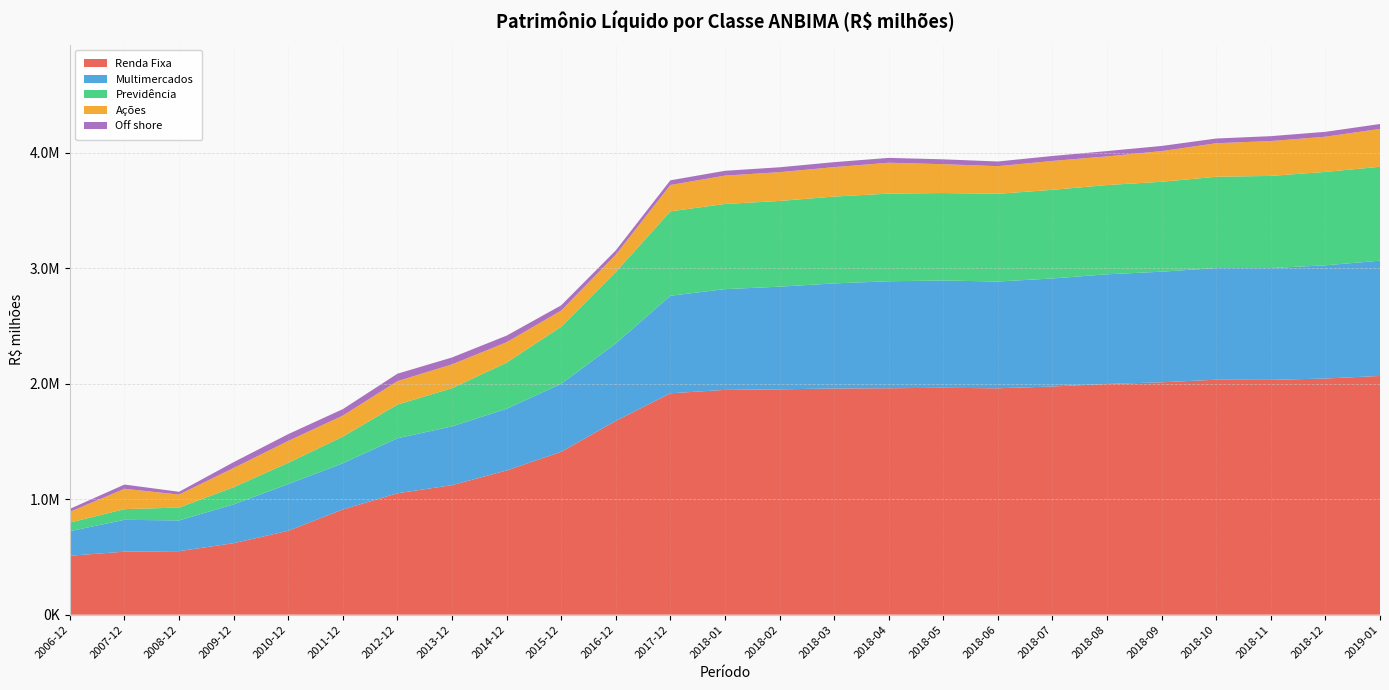

What are all the series names shown in the legend?

Renda Fixa, Multimercados, Previdência, Ações, Off shore